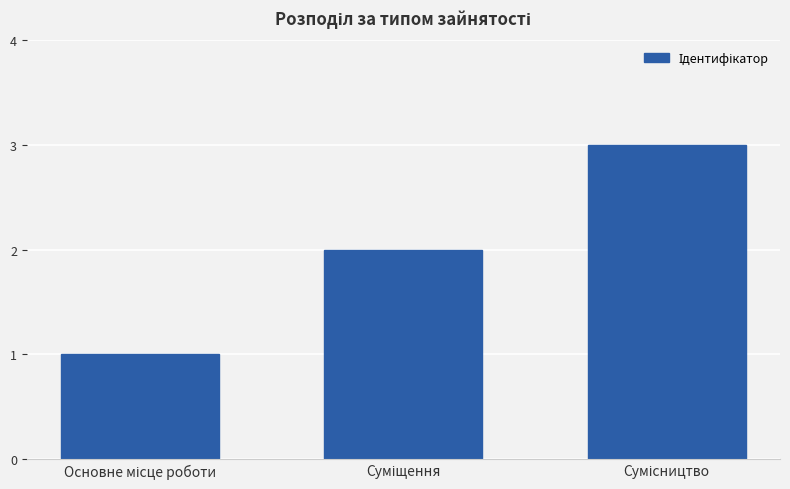

Reading right to left, transcribe all the data shown in this chart.

3	2	1